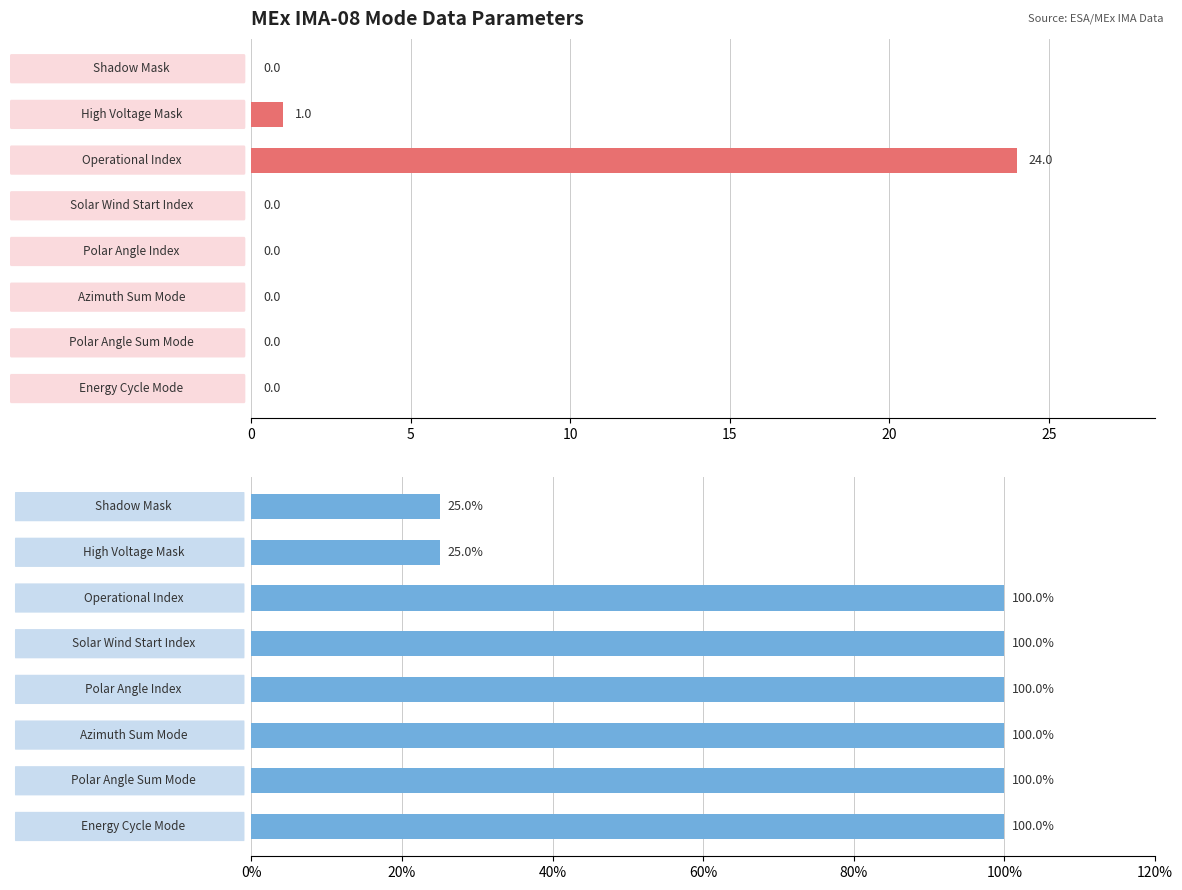

Reading right to left, extract all data points from this chart.

col_6 values: 0	0	0	0	0	24	1	0
col_3 values: 100	100	100	100	100	100	25	25